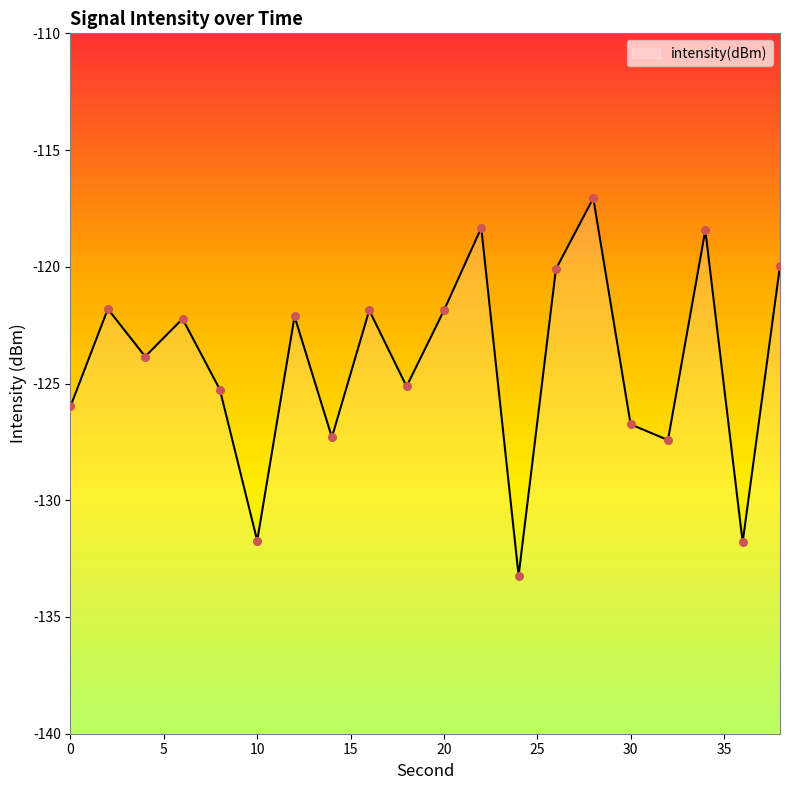

What is the change in value from 0 to 22?

+7.6